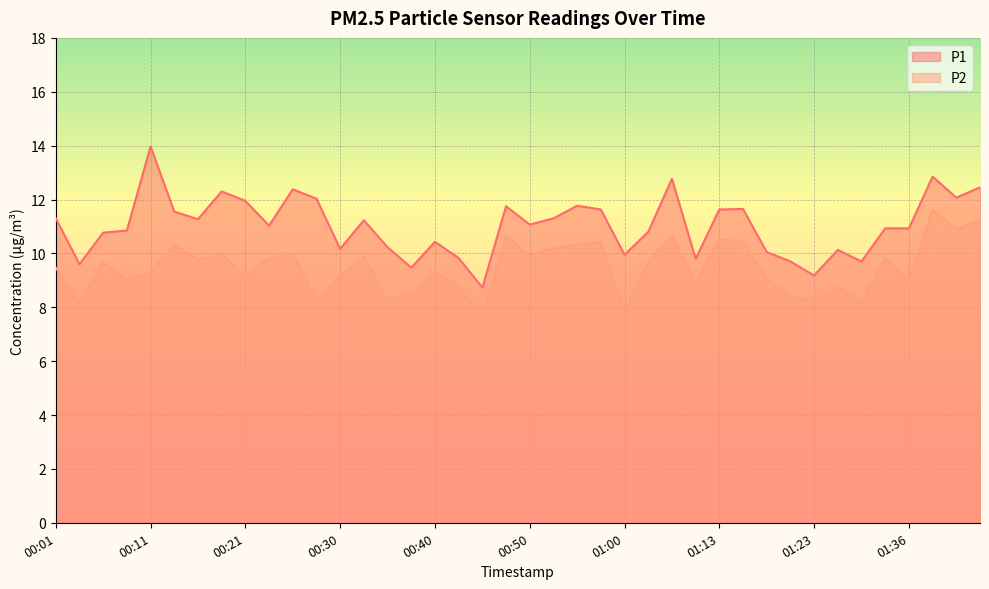

How many distinct data groups are displayed?

2